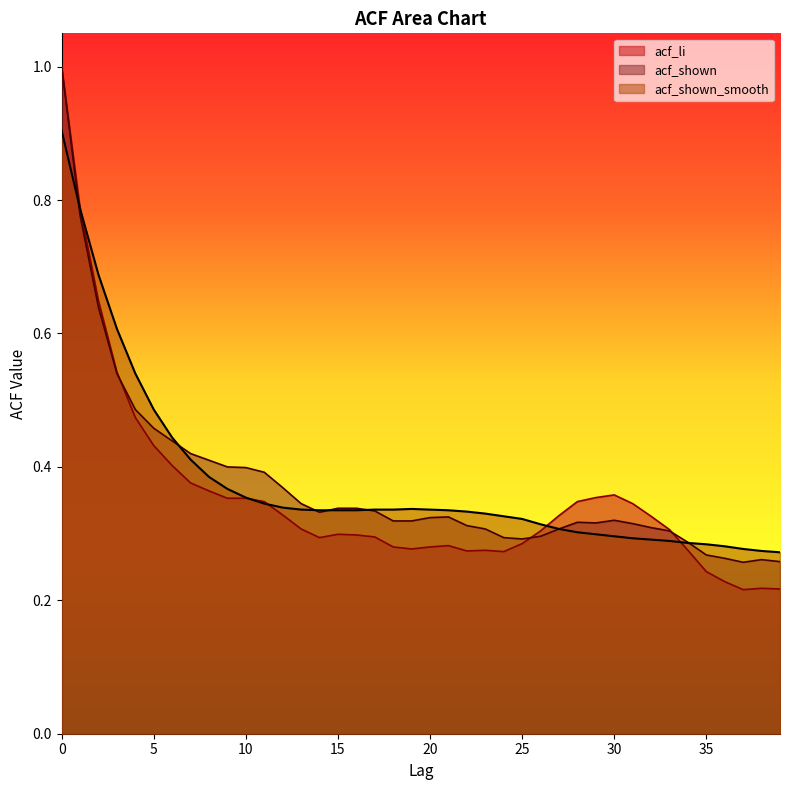

How many series are shown in this chart?

3